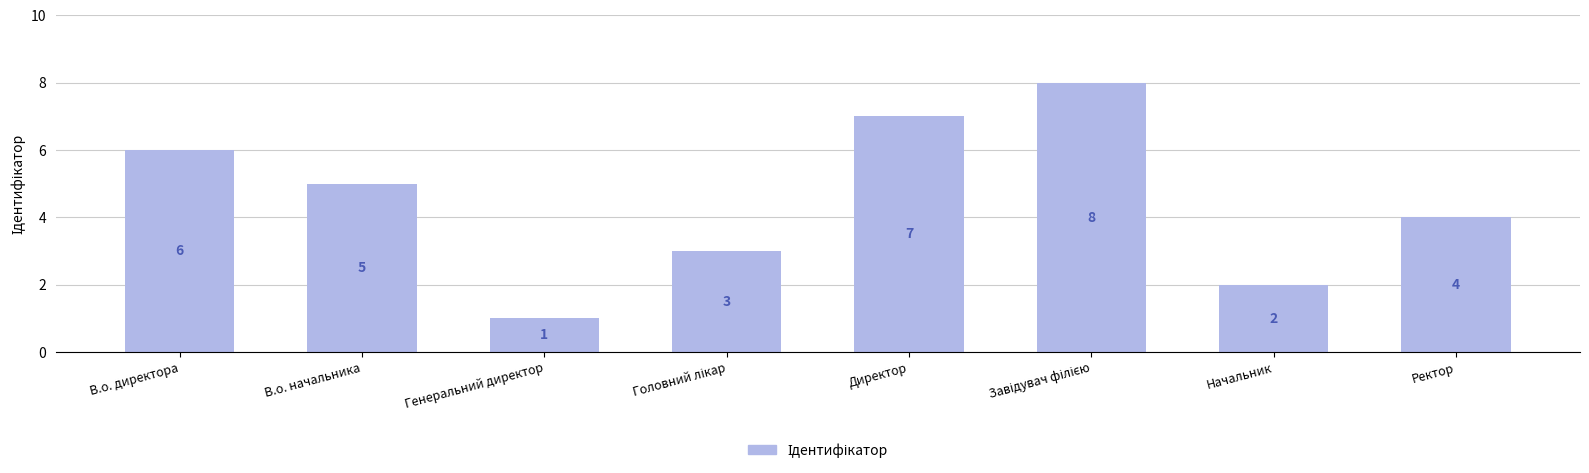

How many bars are there in total?

8